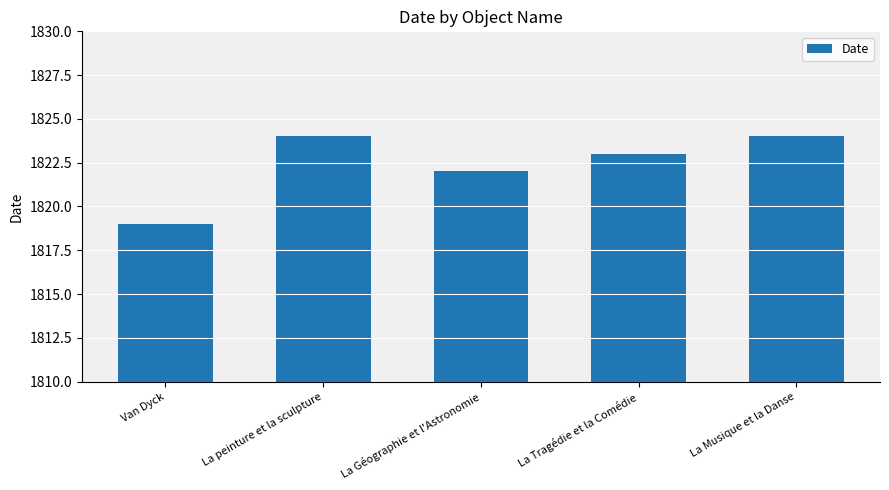

What is the smallest value displayed?

1819